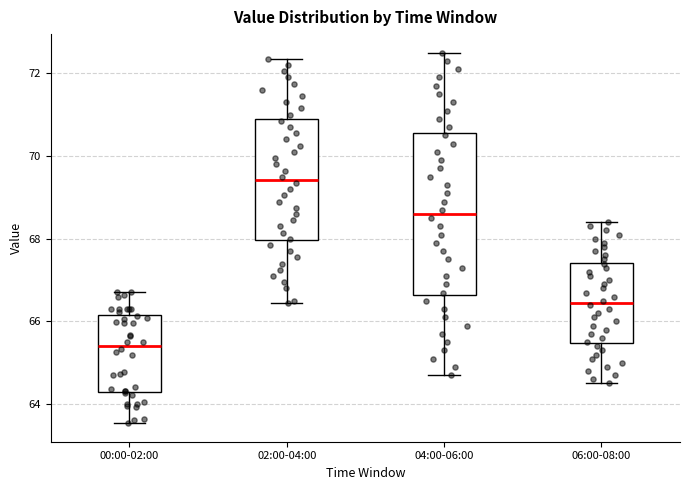

Reading left to right, read every box against the y-axis: the position of its median line, the range the box covers, and the ends of its whiskers. The values are not printed on the chart, so give them approximately, as read against the axis.

00:00-02:00: median 65.4, box 64.2 to 66.2, whiskers 63.6 to 66.8
02:00-04:00: median 69.4, box 68.0 to 70.8, whiskers 66.4 to 72.4
04:00-06:00: median 68.6, box 66.6 to 70.6, whiskers 64.8 to 72.6
06:00-08:00: median 66.4, box 65.4 to 67.4, whiskers 64.6 to 68.4